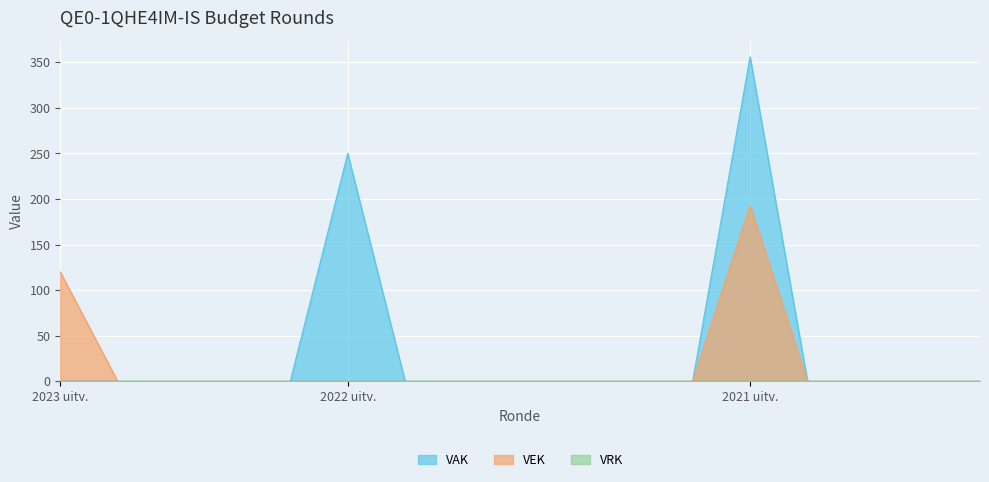

Does the chart display data point markers on the line(s)?

No